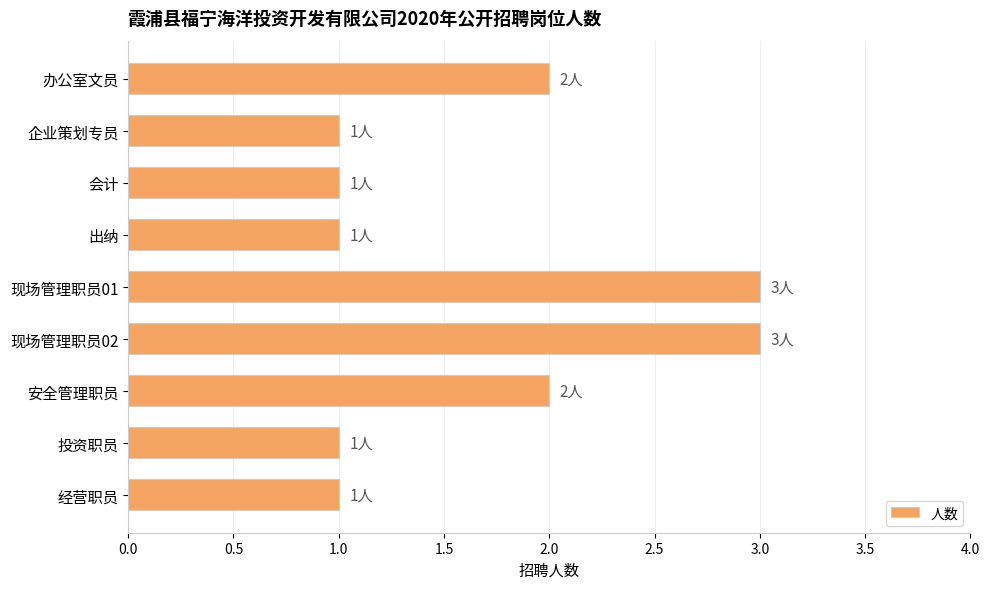

What is the difference between the maximum and minimum values?

2